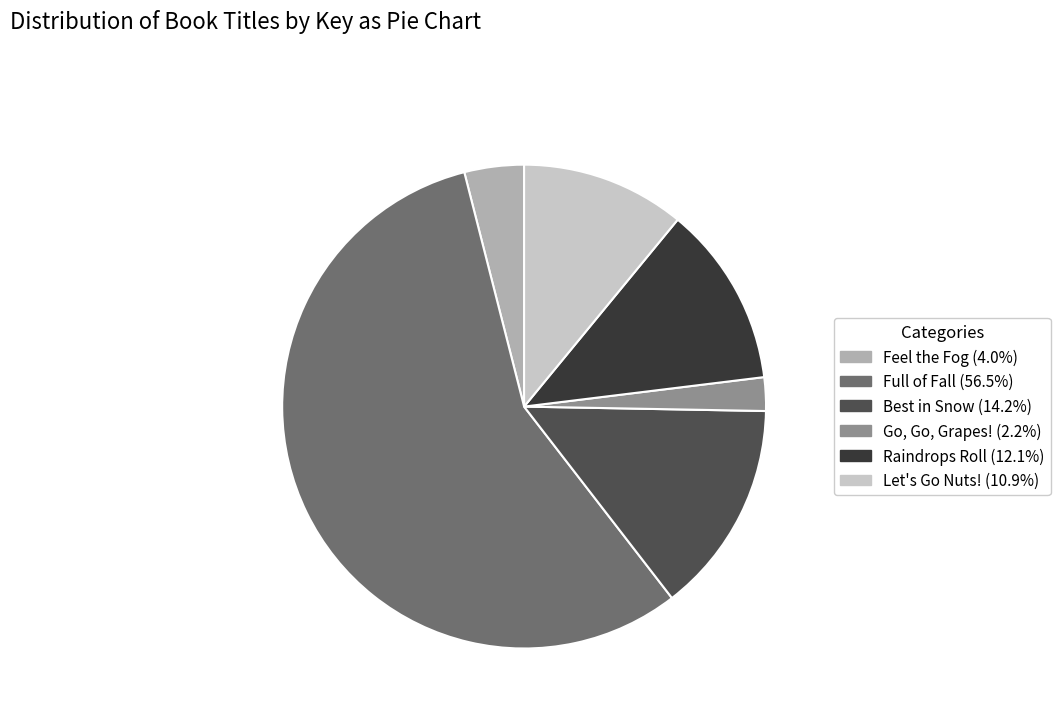

Which slice is the largest?

Full of Fall